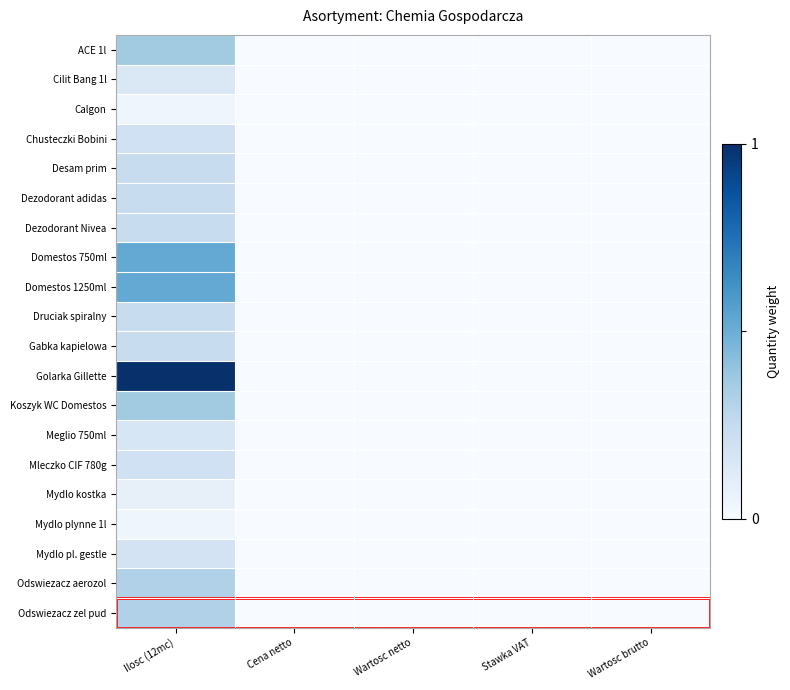

At which category is the sum across all series the highest?

Ilosc (12mc)